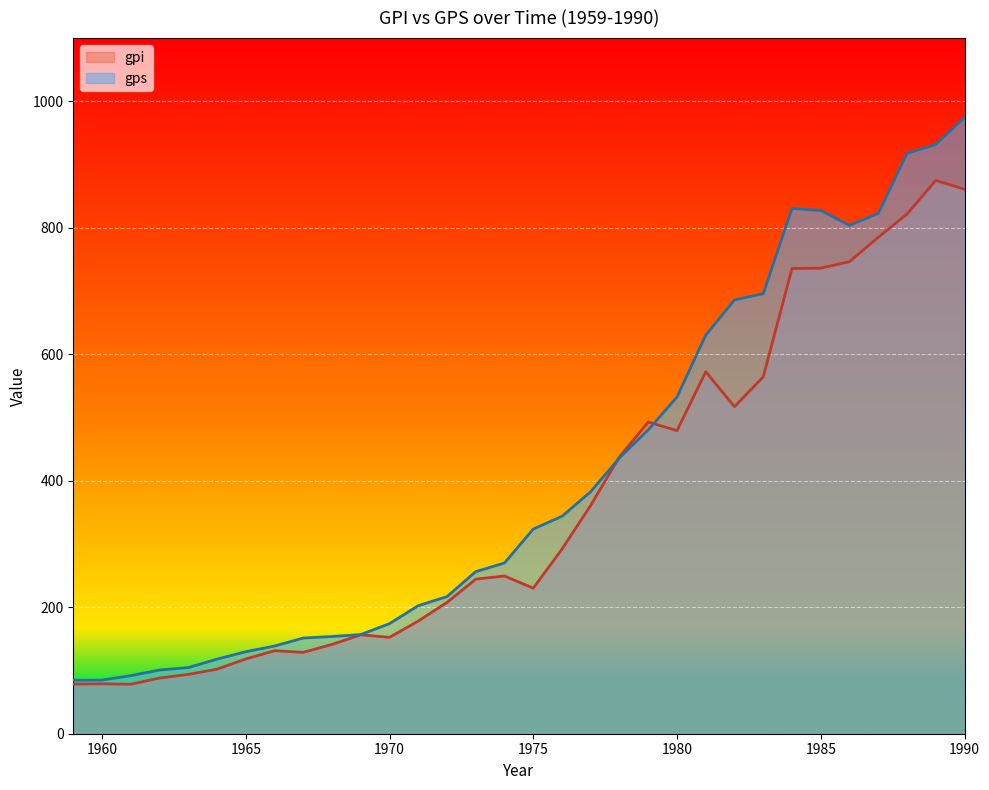

How many data points in gpi are above 249?

16